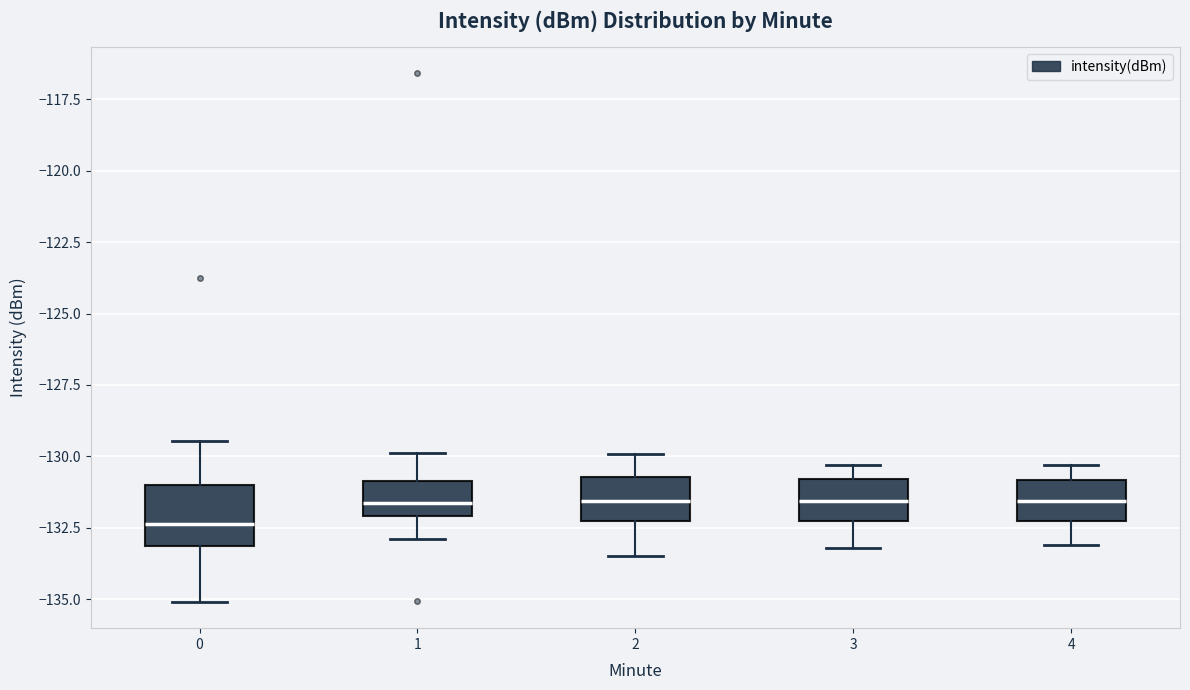

Where does the median line of the box at x = 4 sit on the y-axis? The values are not printed on the chart, so give them approximately, as read against the axis.

-131.5